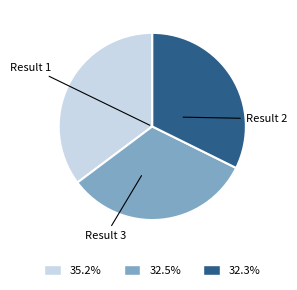

Is there any slice that represents more than half of the pie?

No